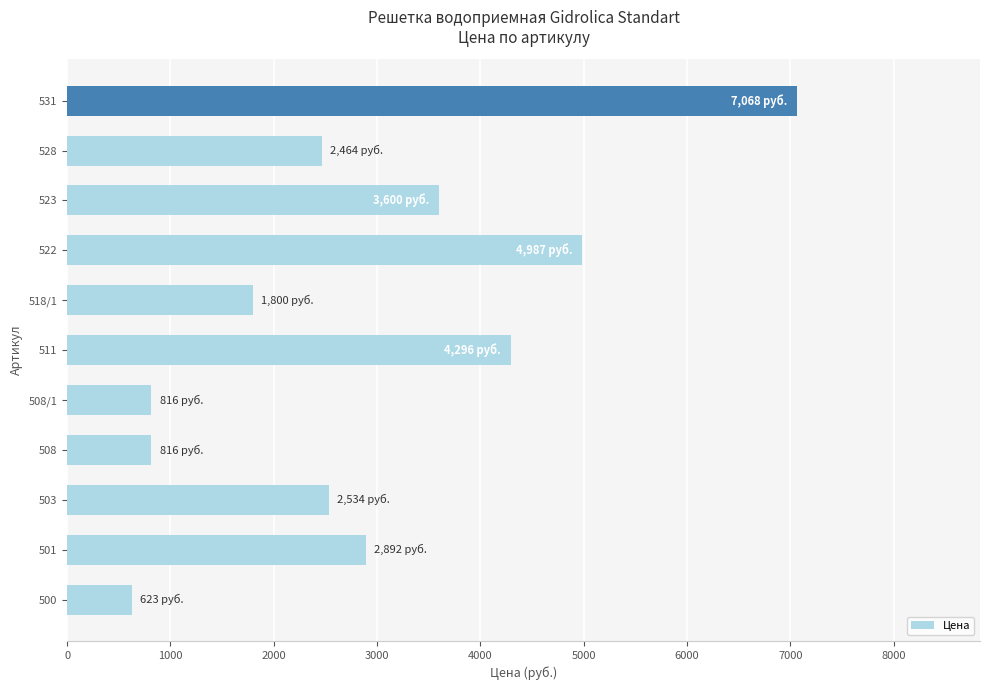

What is the sum of the values at 503 and 523?

6134